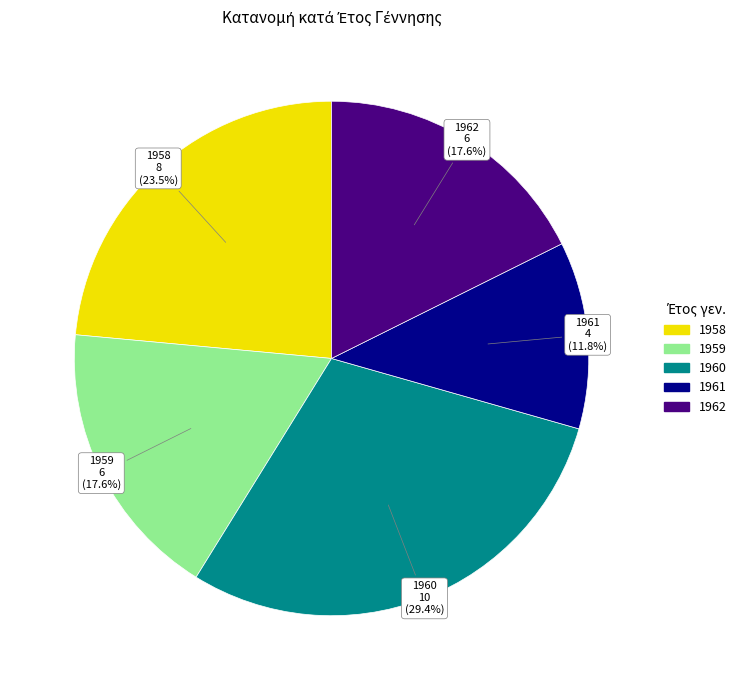

Count the number of slices in the pie.

5